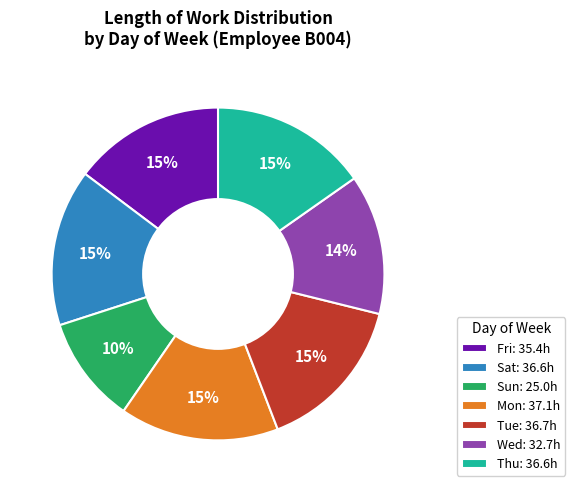

To the nearest percent, what is the average slice percentage?

14%